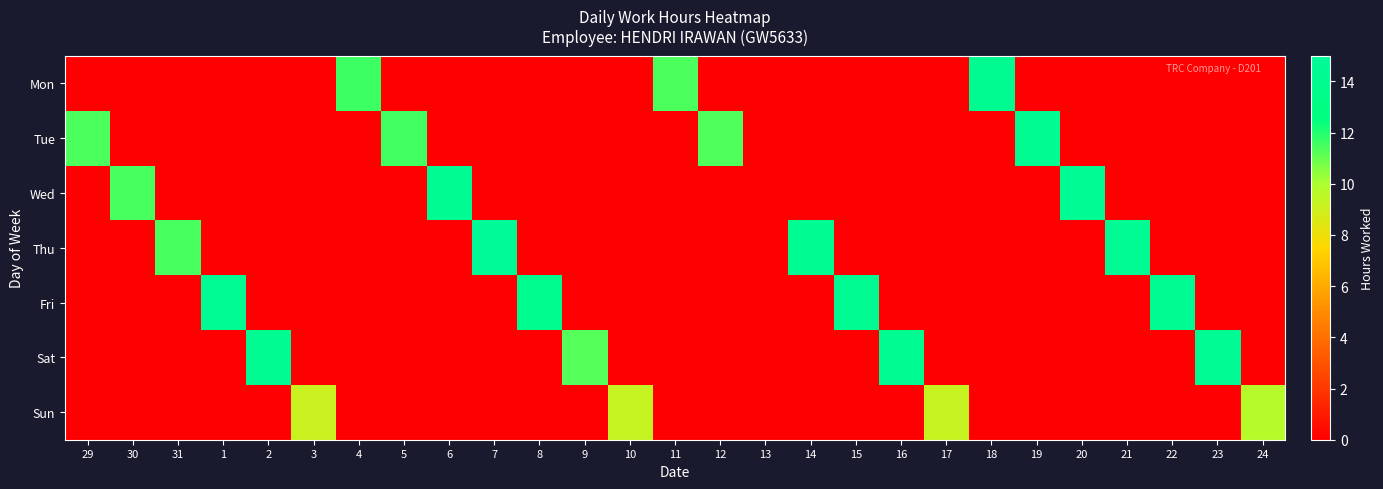

Between 15 and 13, which is larger?

15